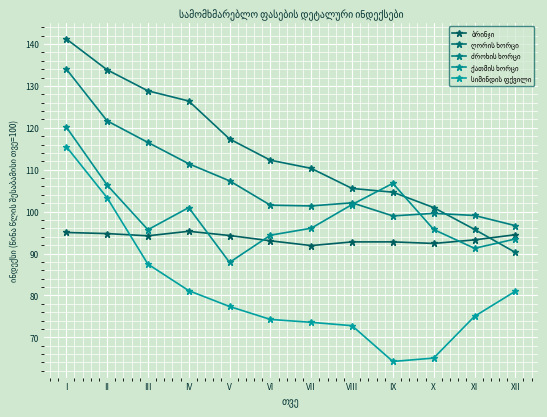

At which label does ძროხის ხორცი first exceed 102?

I